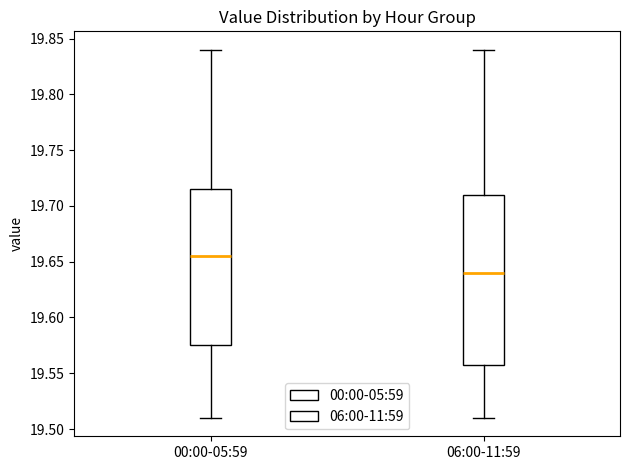

Which box has the highest median line?

00:00-05:59